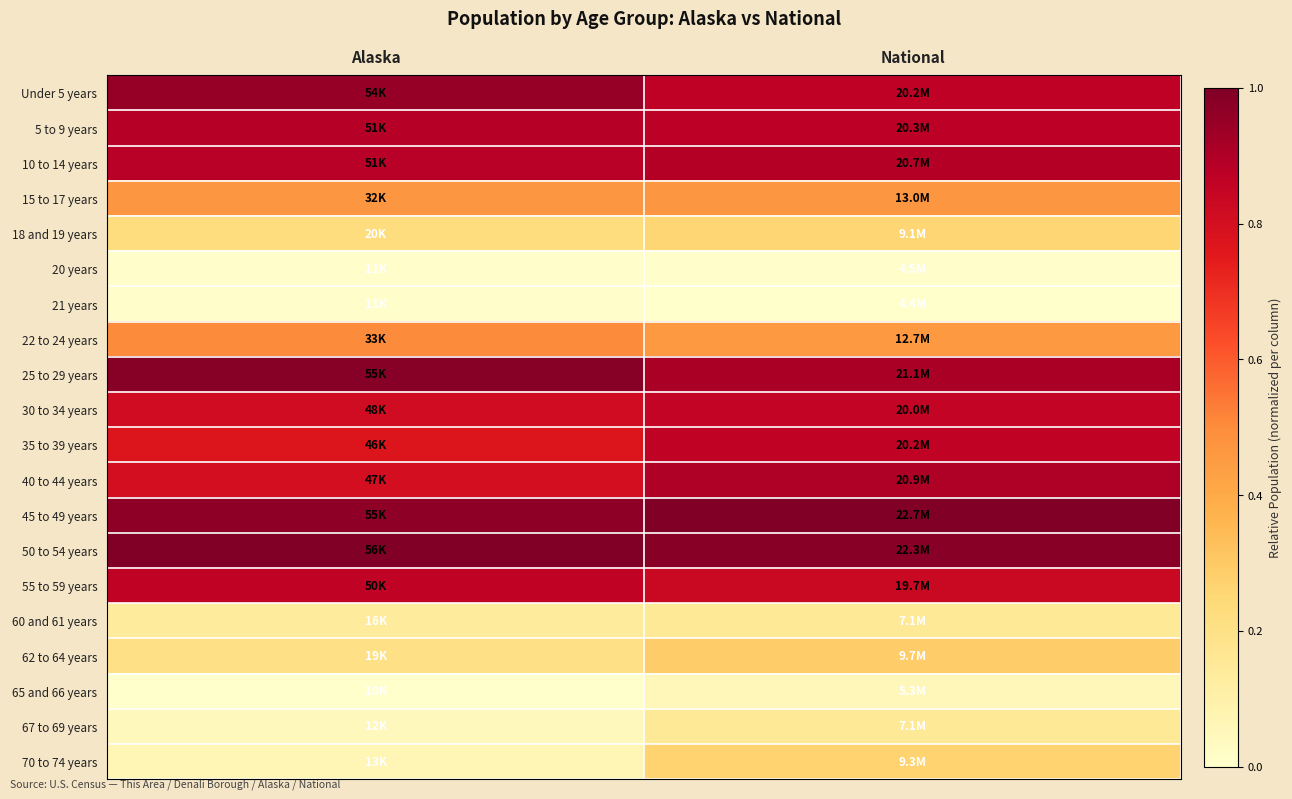

Reading right to left, transcribe all the data shown in this chart.

Under 5 years: National=0.9	Alaska=1.0
5 to 9 years: National=0.9	Alaska=0.9
10 to 14 years: National=0.9	Alaska=0.9
15 to 17 years: National=0.5	Alaska=0.5
18 and 19 years: National=0.3	Alaska=0.2
20 years: National=0.0	Alaska=0.0
21 years: National=0.0	Alaska=0.0
22 to 24 years: National=0.5	Alaska=0.5
25 to 29 years: National=0.9	Alaska=1.0
30 to 34 years: National=0.9	Alaska=0.8
35 to 39 years: National=0.9	Alaska=0.8
40 to 44 years: National=0.9	Alaska=0.8
45 to 49 years: National=1.0	Alaska=1.0
50 to 54 years: National=1.0	Alaska=1.0
55 to 59 years: National=0.8	Alaska=0.9
60 and 61 years: National=0.2	Alaska=0.1
62 to 64 years: National=0.3	Alaska=0.2
65 and 66 years: National=0.1	Alaska=0.0
67 to 69 years: National=0.2	Alaska=0.0
70 to 74 years: National=0.3	Alaska=0.1